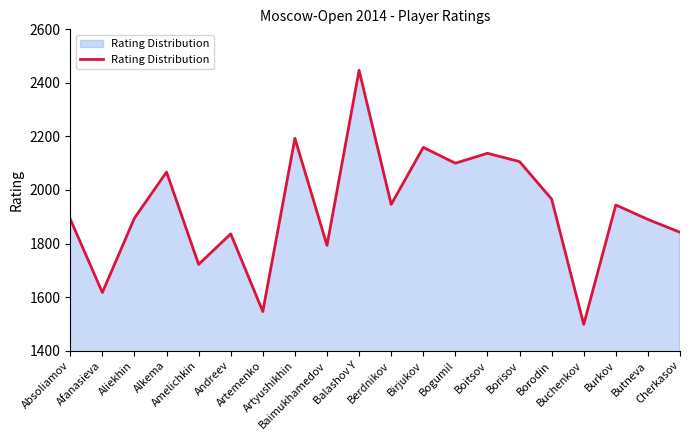

What is the difference between the maximum and minimum values?

949